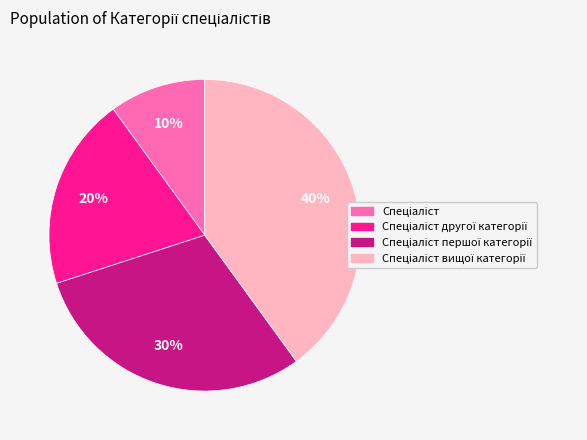

To the nearest percent, what is the average slice percentage?

25%